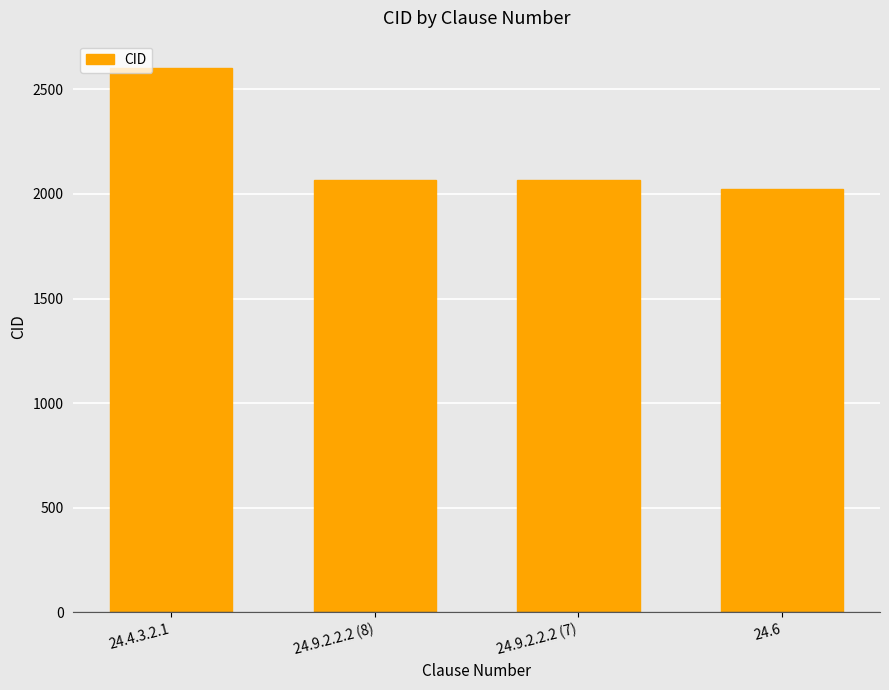

How many values are below 2068?

2